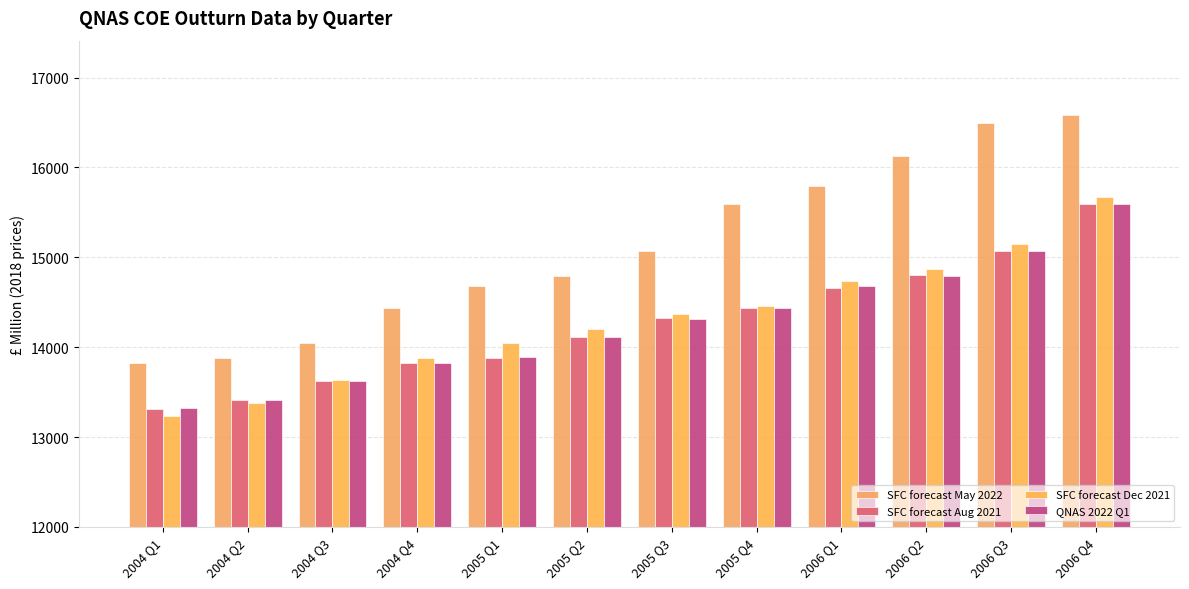

How many data points in SFC forecast May 2022 are above 15072?

6